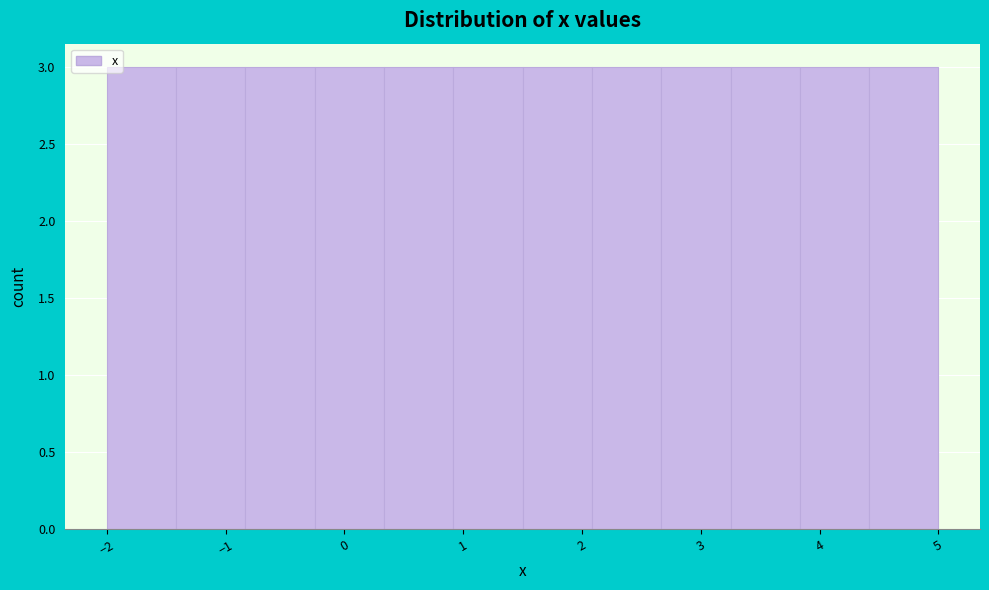

What is the height of the bar covering 3.3 to 3.8 on the x-axis? Neither the bar edges nor the heights are printed on the chart, so give them approximately, as read against the axes.

3